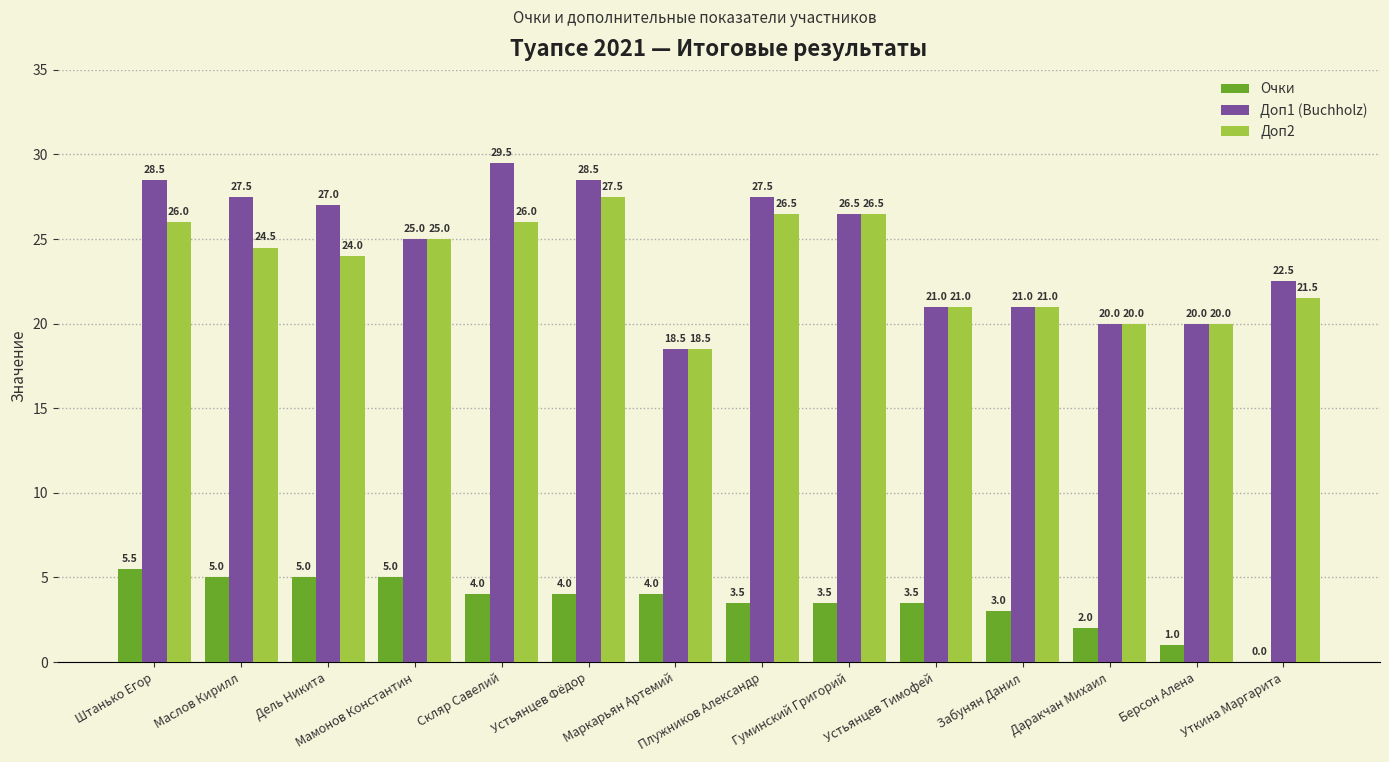

What is the spread (max minus min) of values at Гуминский Григорий?

23.0